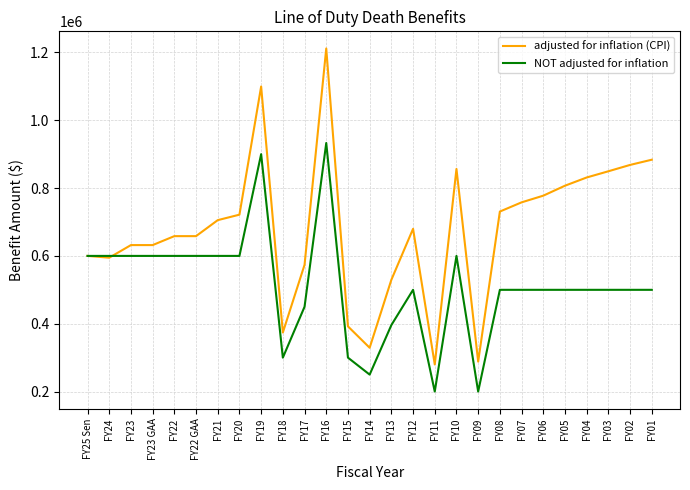

Which series ends up on top after the final intersection of NOT adjusted for inflation and adjusted for inflation (CPI)?

adjusted for inflation (CPI)